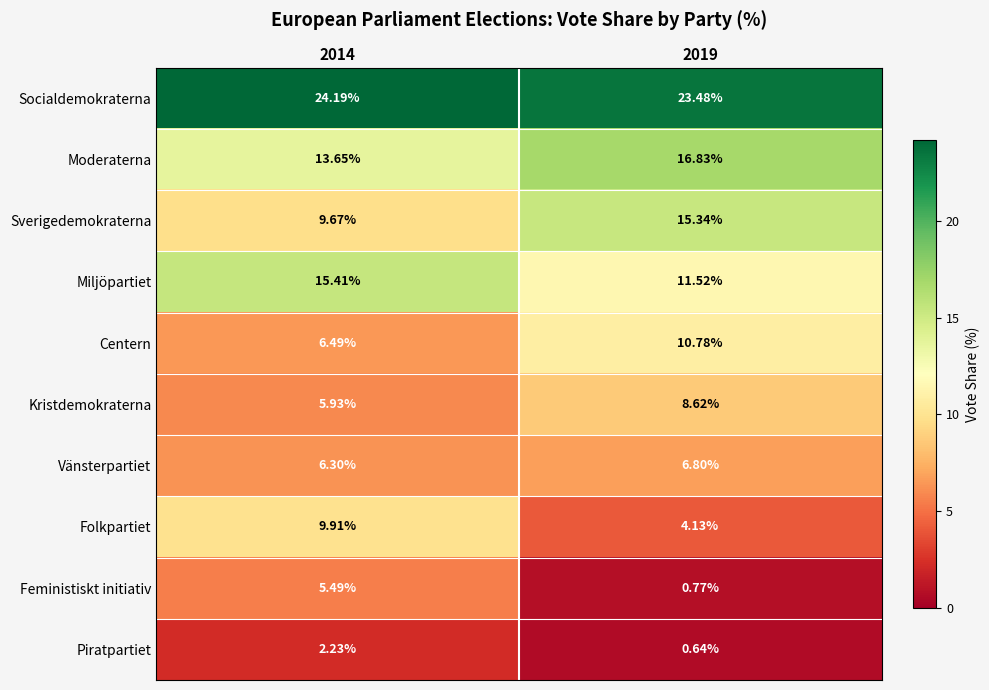

Which series has the largest total across all categories?

Socialdemokraterna